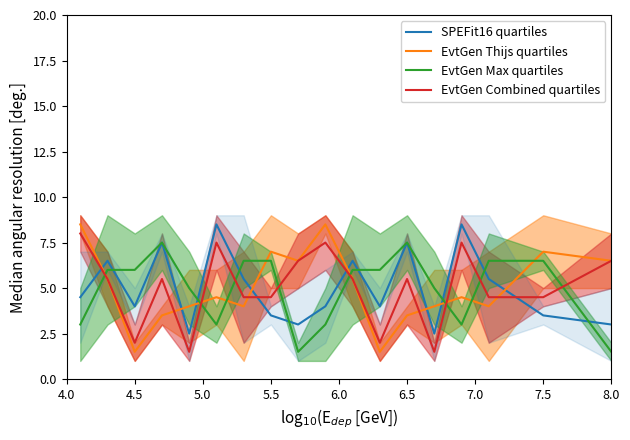

The value of EvtGen Combined quartiles at 8.0 is 9.9. True or false?

False